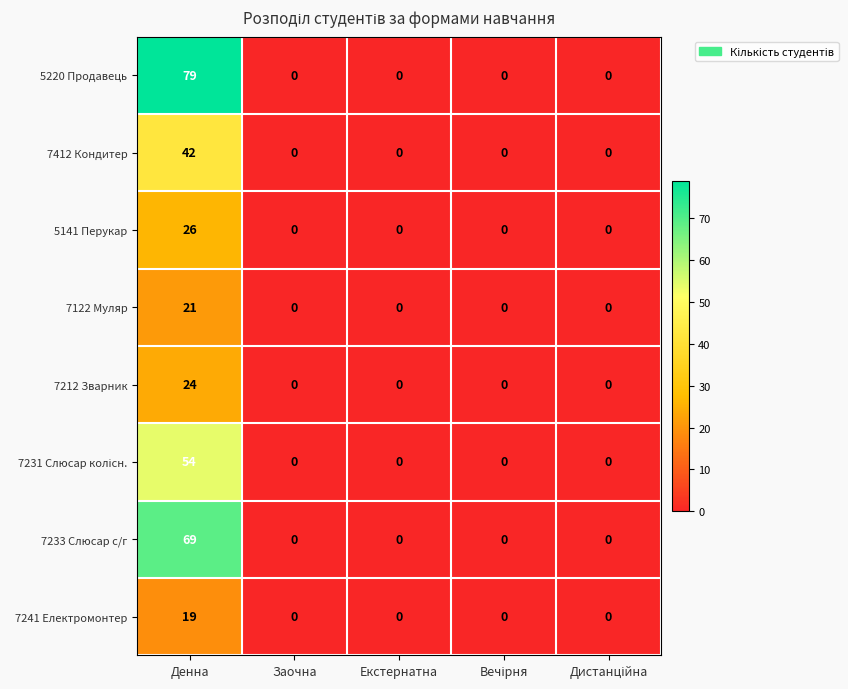

At which category is the sum across all series the highest?

Денна